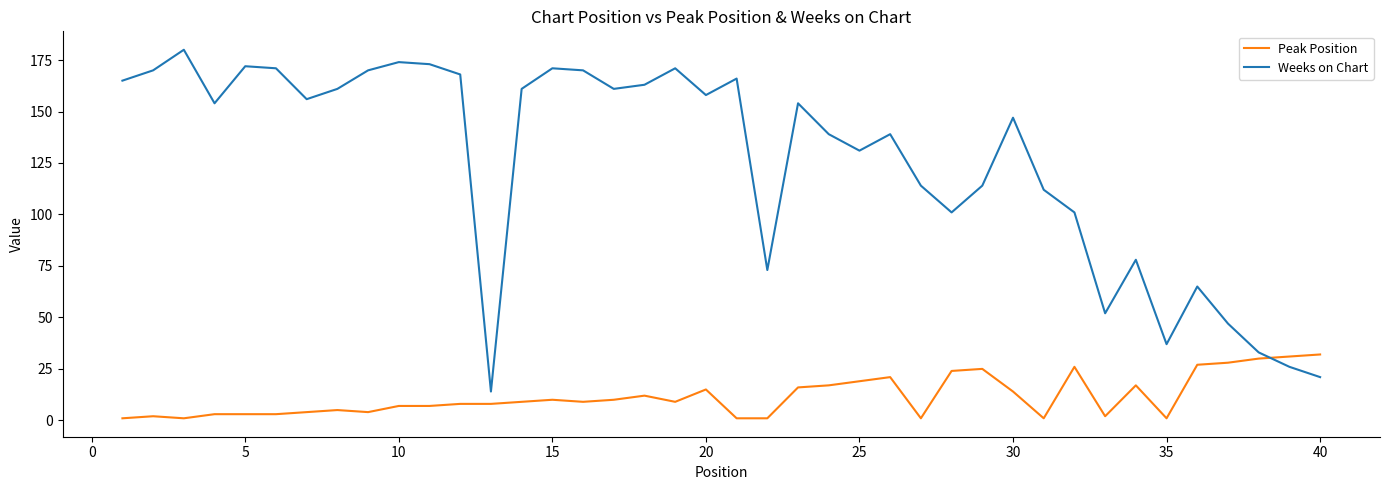

True or false: Weeks on Chart has more than 2 points higher than both neighbors.

True